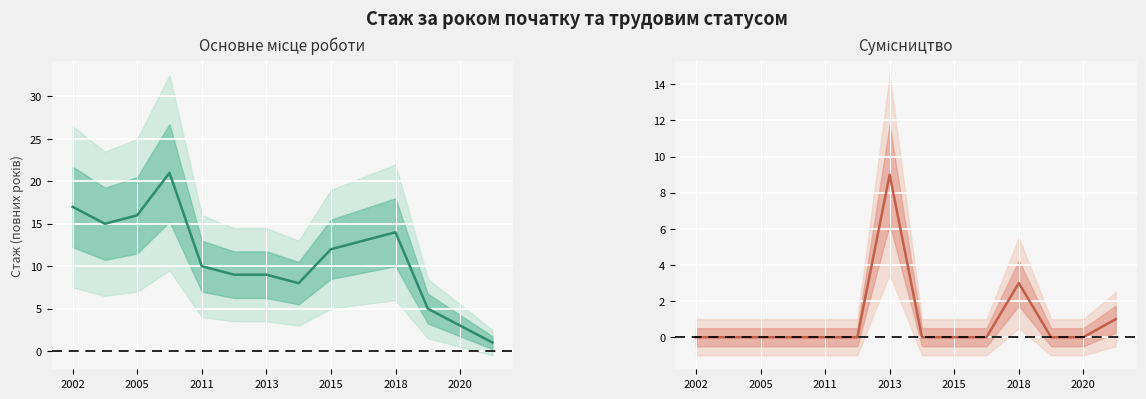

Which label corresponds to the smallest value in the chart?

2002